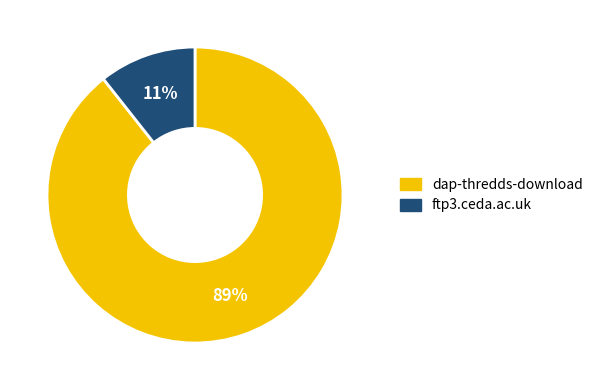

Count the number of slices in the pie.

2